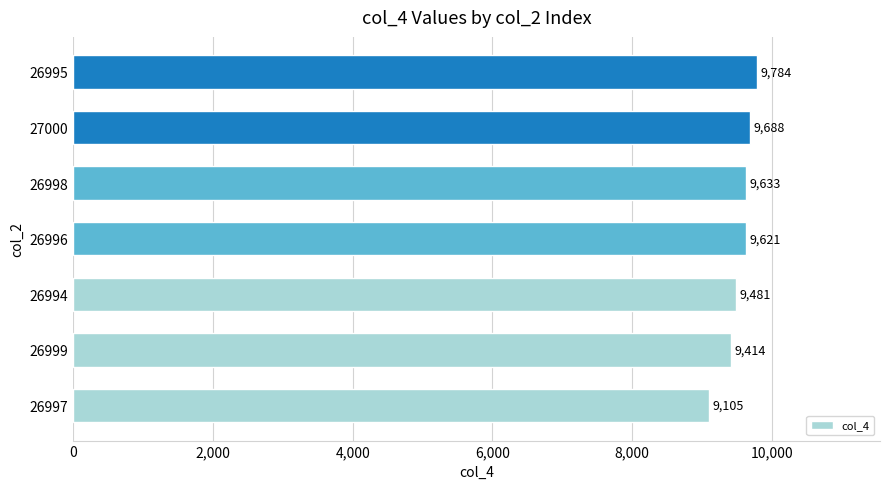

How many bars are there in total?

7